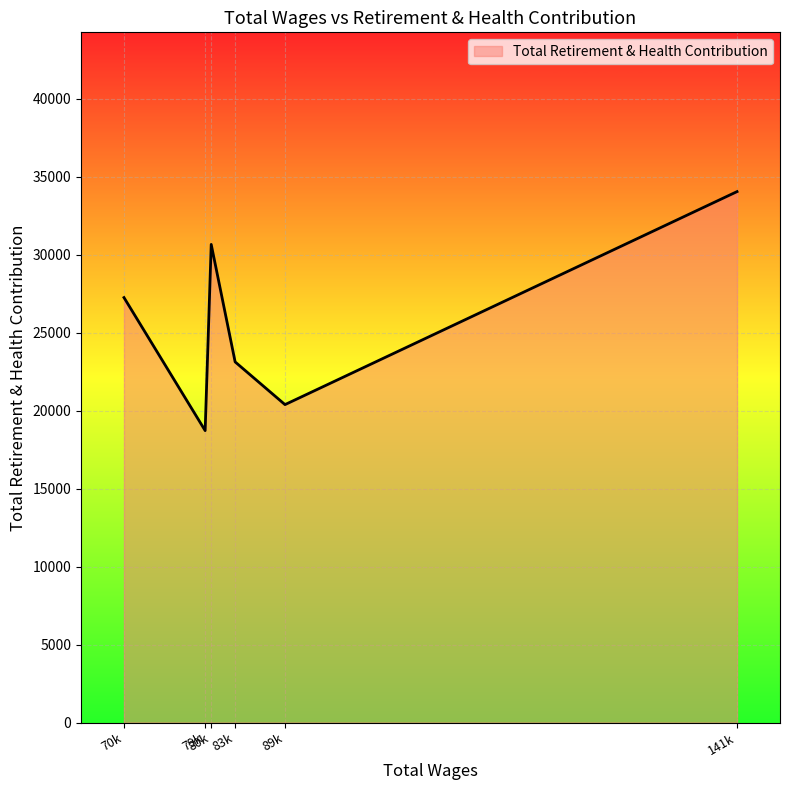

What is the average value?

25701